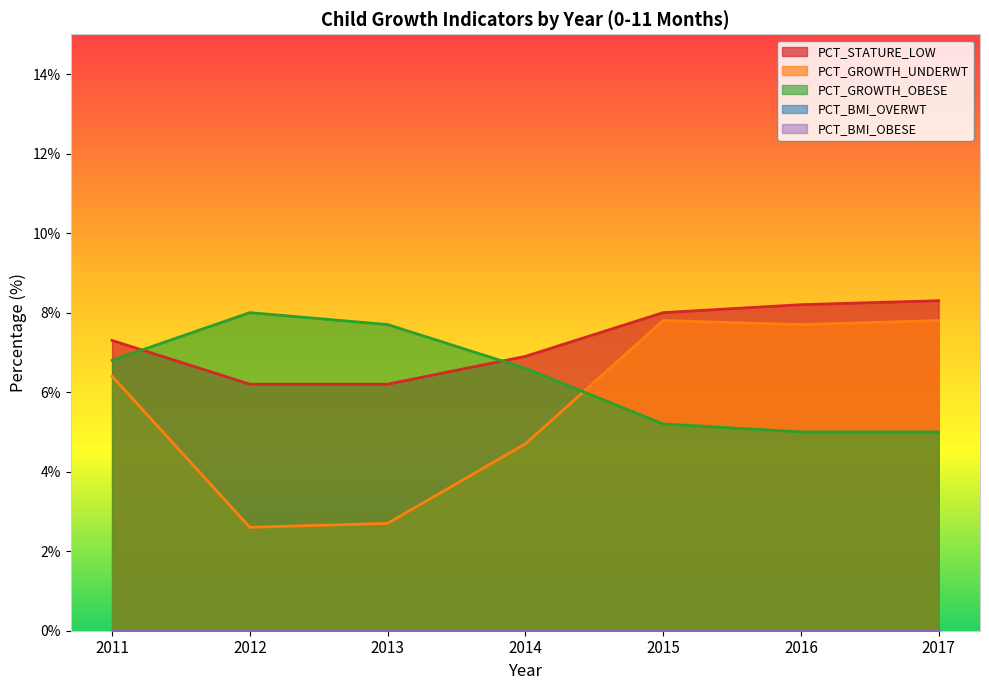

True or false: PCT_STATURE_LOW and PCT_GROWTH_UNDERWT intersect in this chart.

False